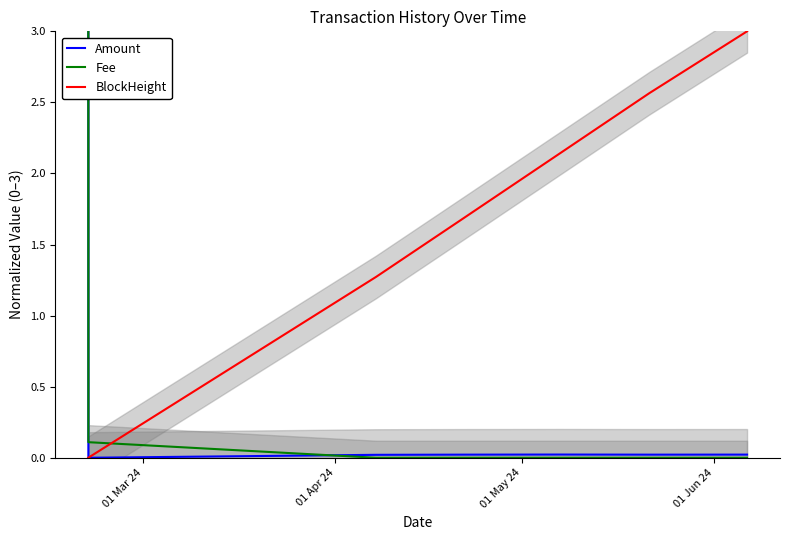

How many values in the Fee series exceed 0?

2